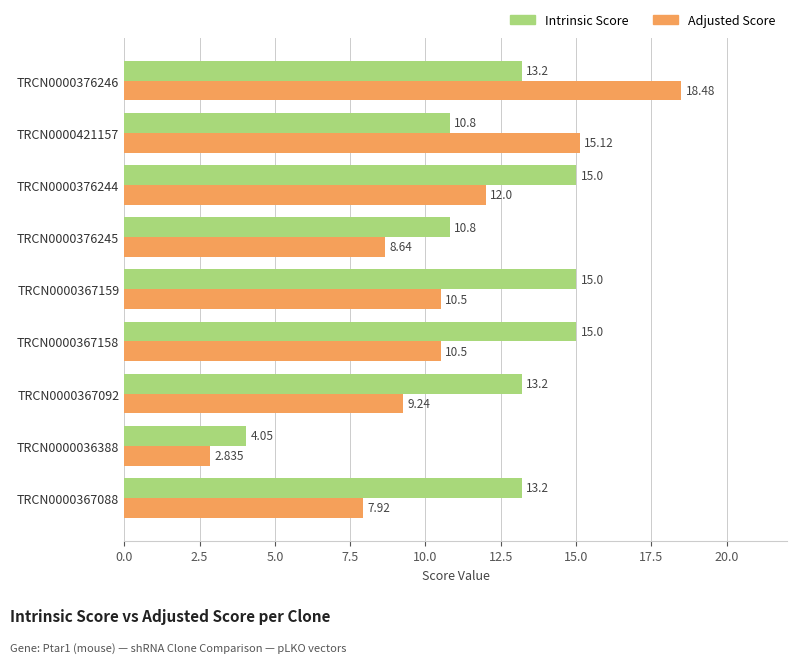

List the series in order of their overall mean, lowest first.

Adjusted Score, Intrinsic Score